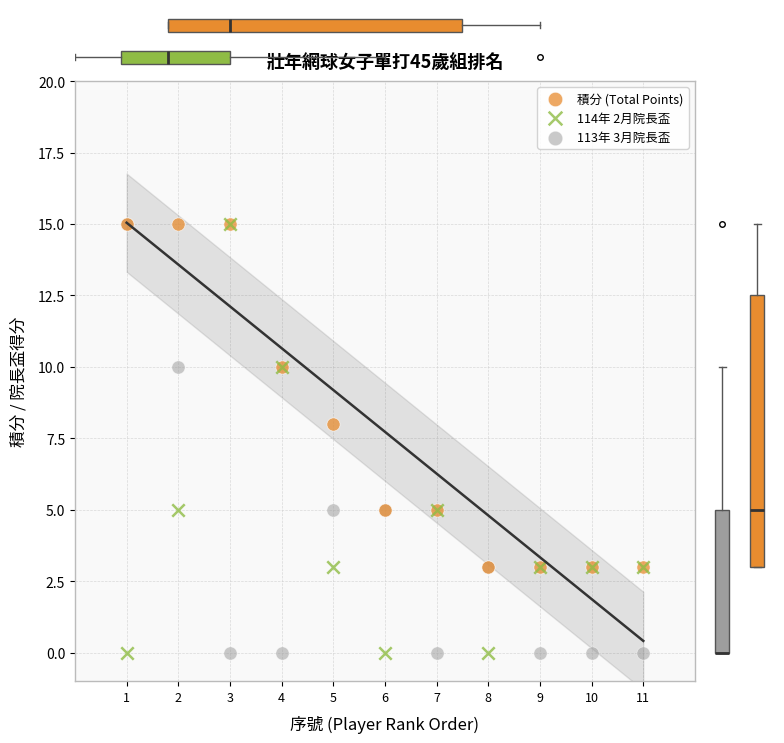

Across all series, what Y value is closest to 7?

8